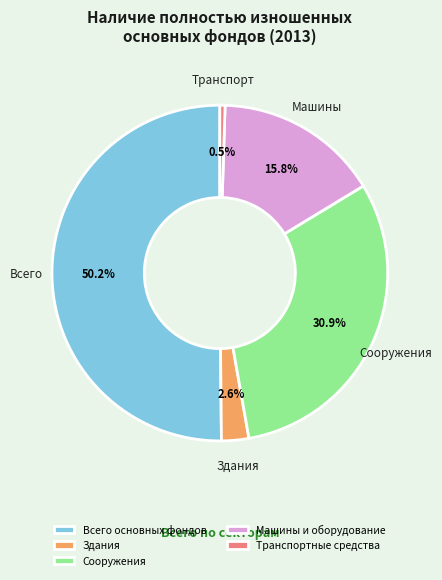

To the nearest percent, what is the average slice percentage?

20%